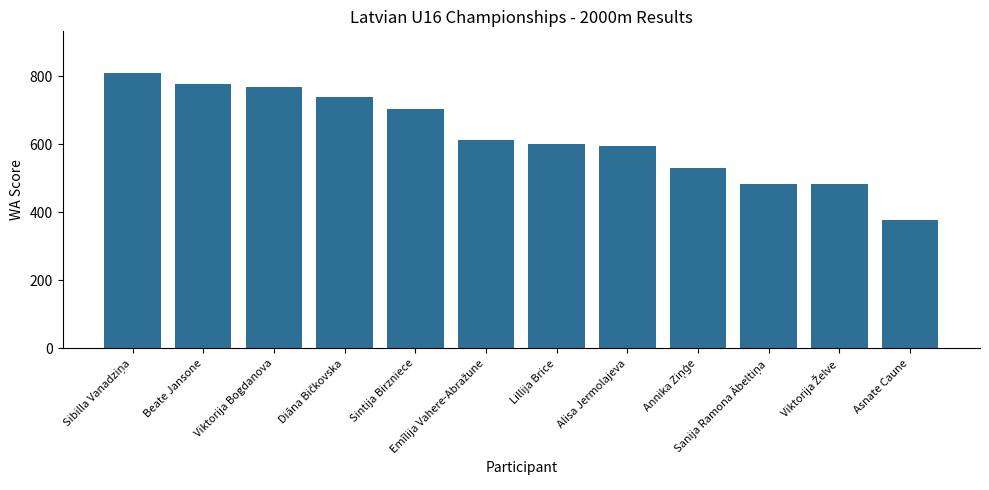

What is the difference between the maximum and minimum values?

433